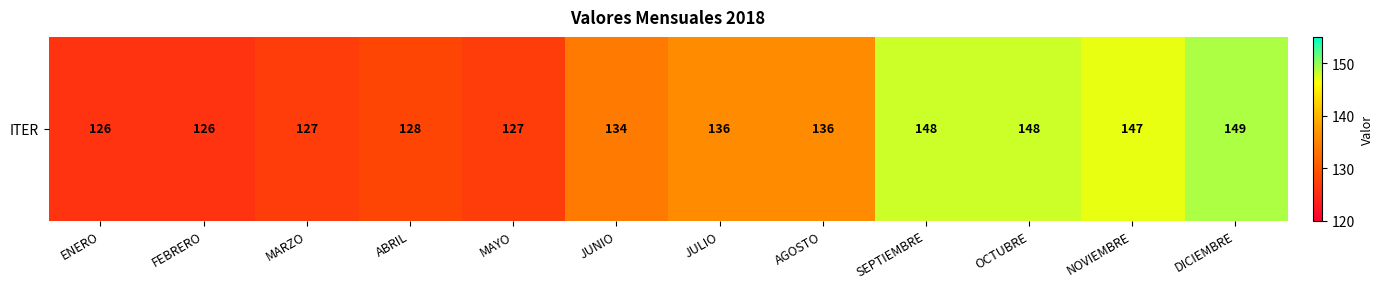

Reading left to right, extract all data points from this chart.

ENERO=126	FEBRERO=126	MARZO=127	ABRIL=128	MAYO=127	JUNIO=134	JULIO=136	AGOSTO=136	SEPTIEMBRE=148	OCTUBRE=148	NOVIEMBRE=147	DICIEMBRE=149